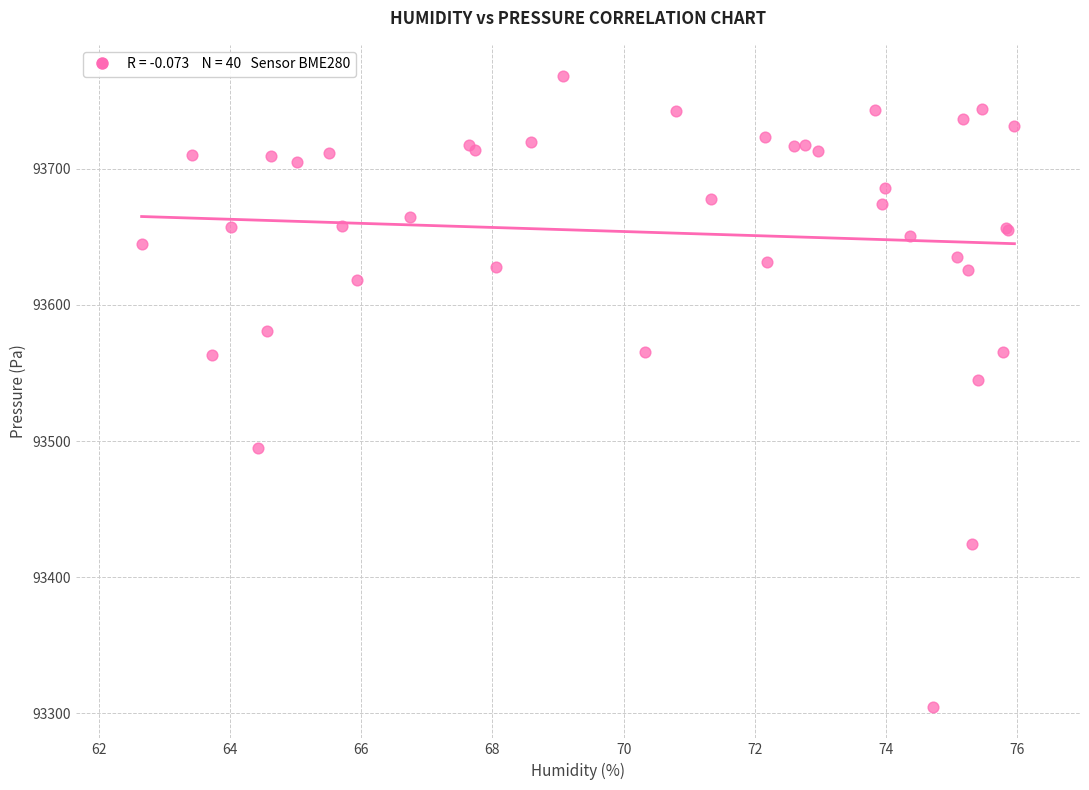

What Y value in the scatter plot is closest to 93536?

93545.1